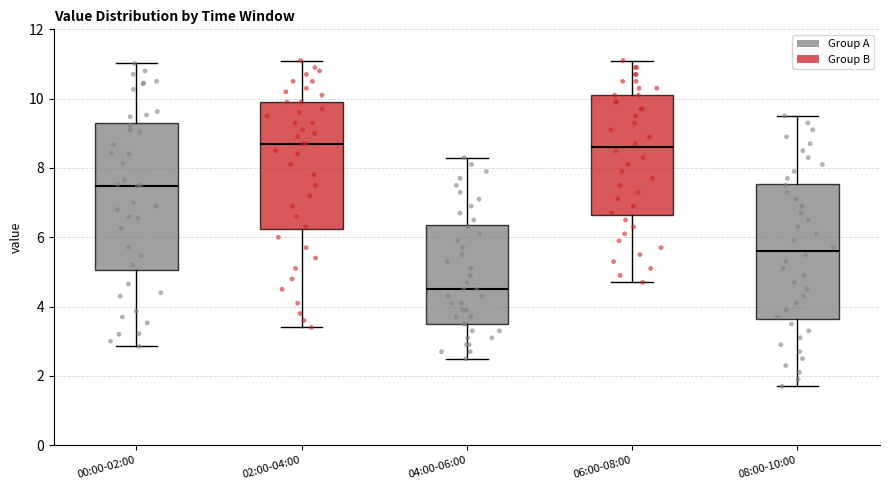

Where is the upper edge of the box for 06:00-08:00 on the y-axis? The values are not printed on the chart, so give them approximately, as read against the axis.

10.2